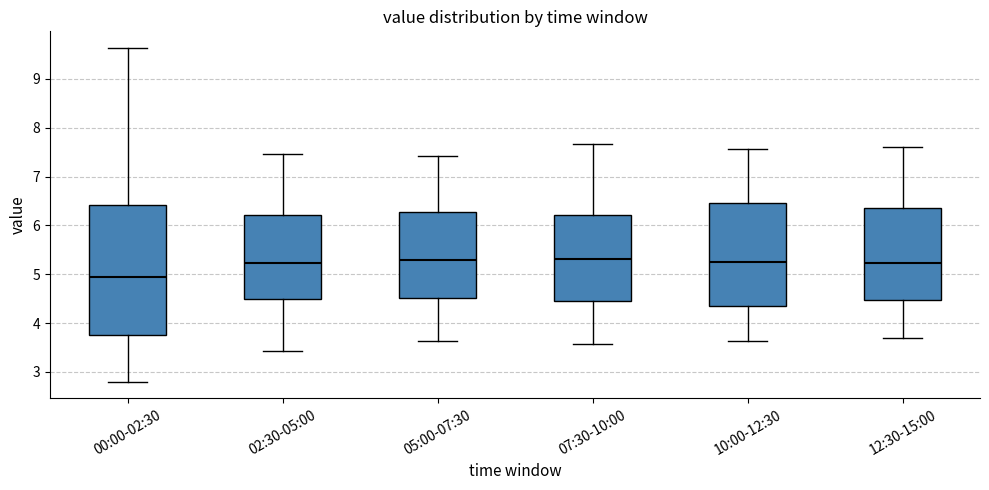

Where does the median line of the box for 05:00-07:30 sit on the y-axis? The values are not printed on the chart, so give them approximately, as read against the axis.

5.3